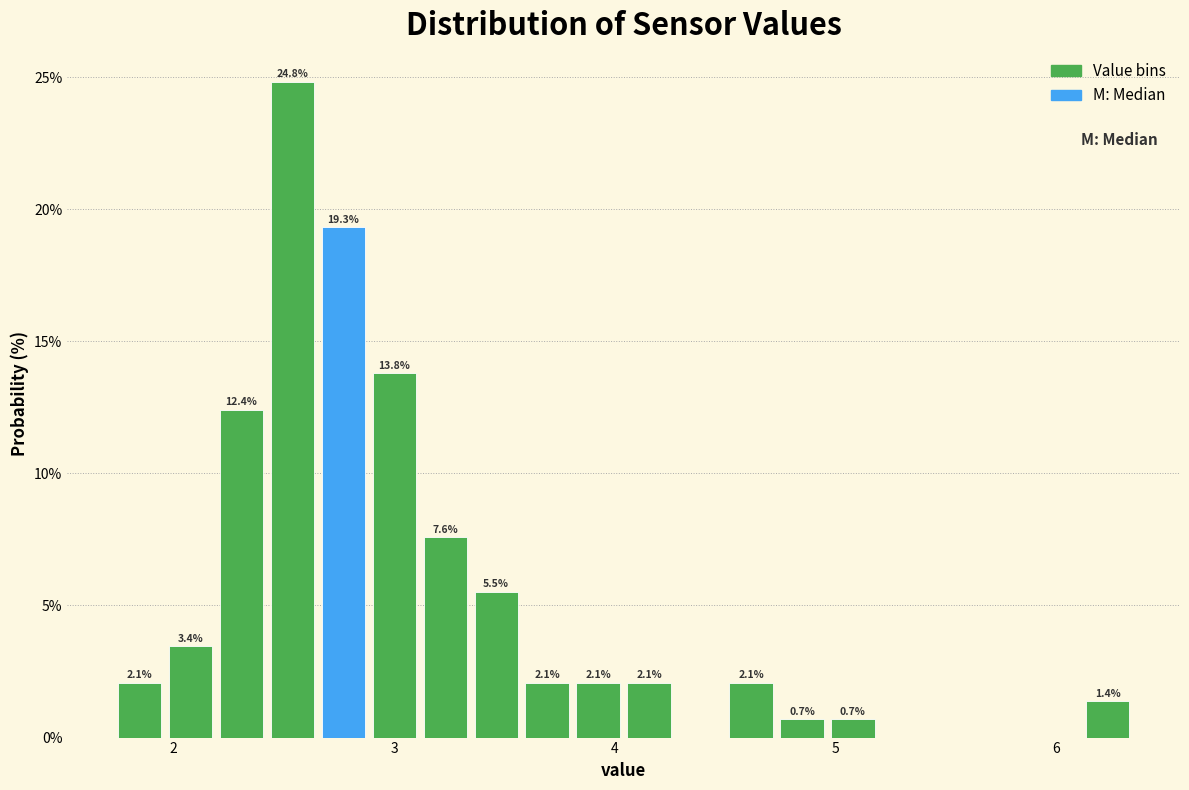

Read against the x-axis, roughly where is the centre of the tallest bar?

2.5